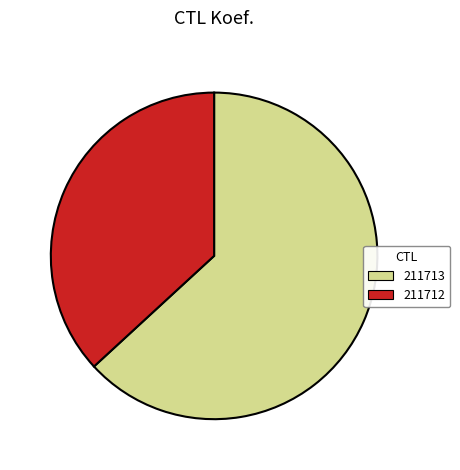

Approximately how many times larger is the value at 211713 compared to 211712?

1.7